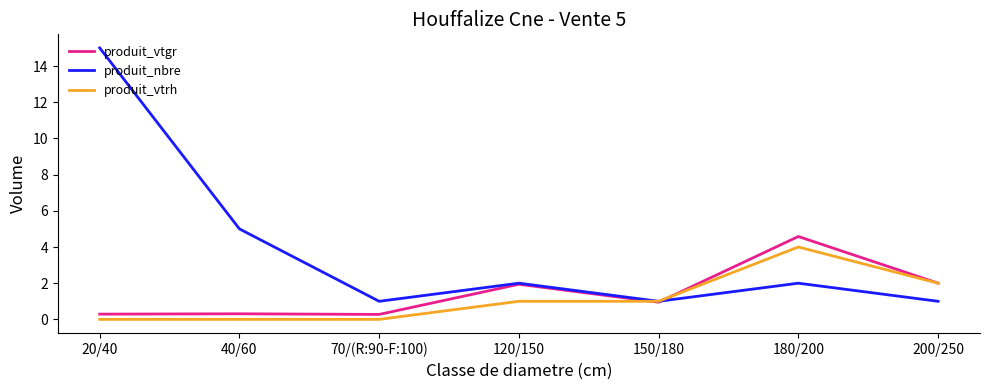

At which category is the sum across all series the highest?

20/40